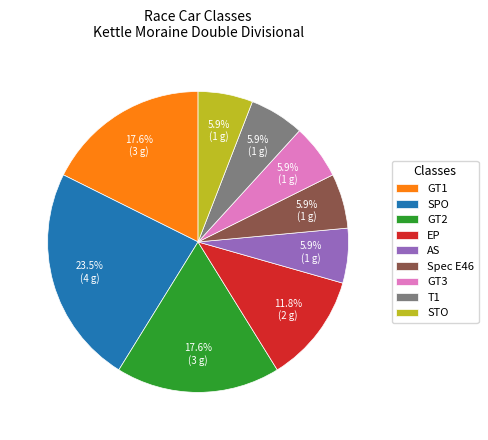

What percentage is NOT represented by T1?

94.1%